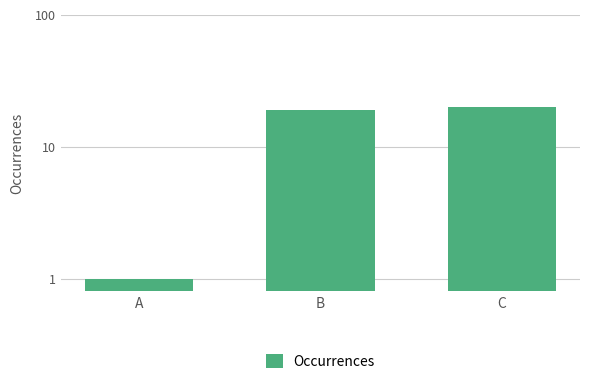

What is the change in value from A to B?

+18